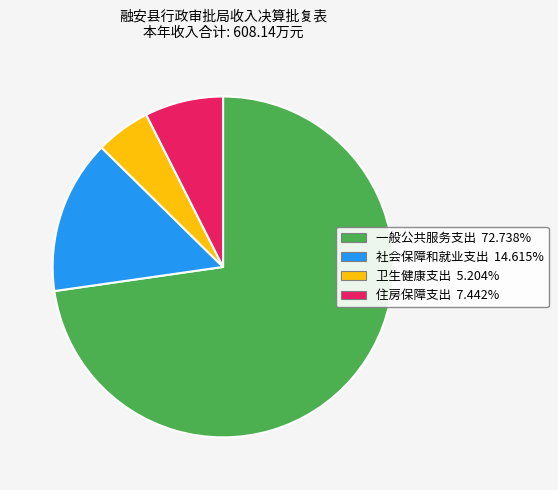

What is the smallest slice in the pie chart?

卫生健康支出